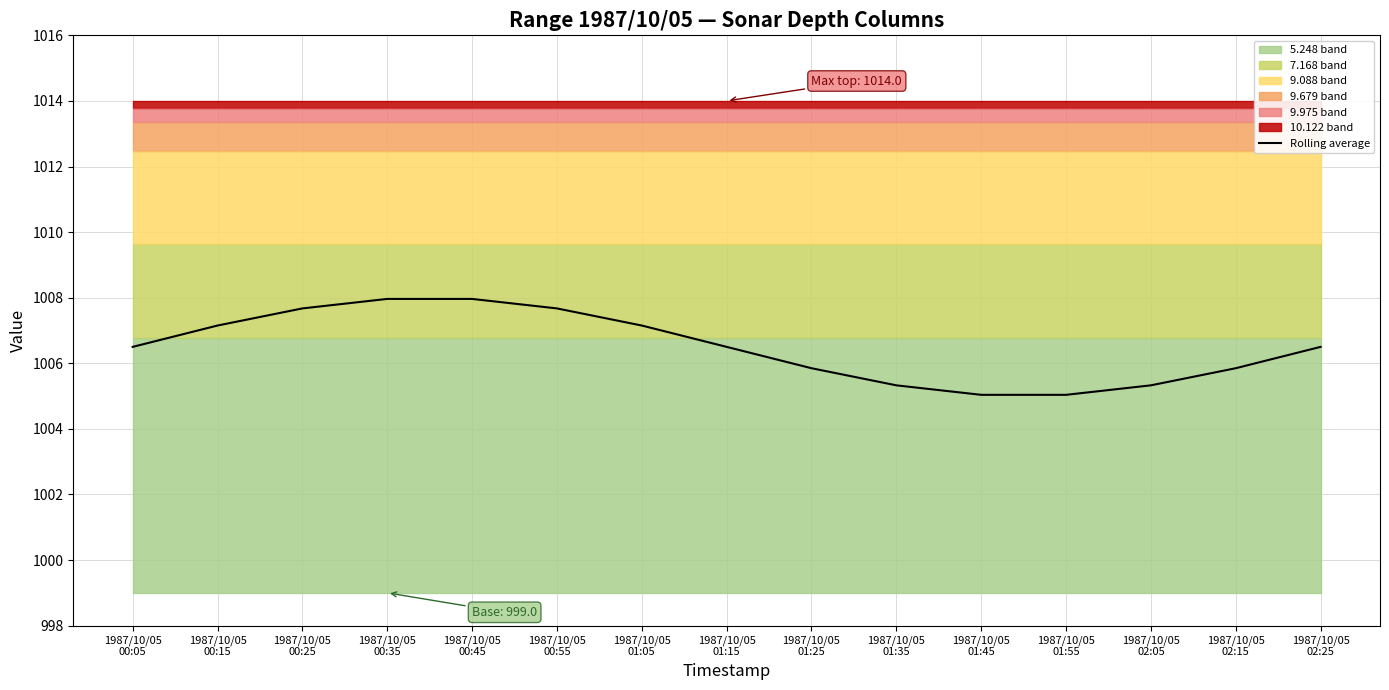

Is it true that the value at 1987/10/05
02:05 is 655.9?

False